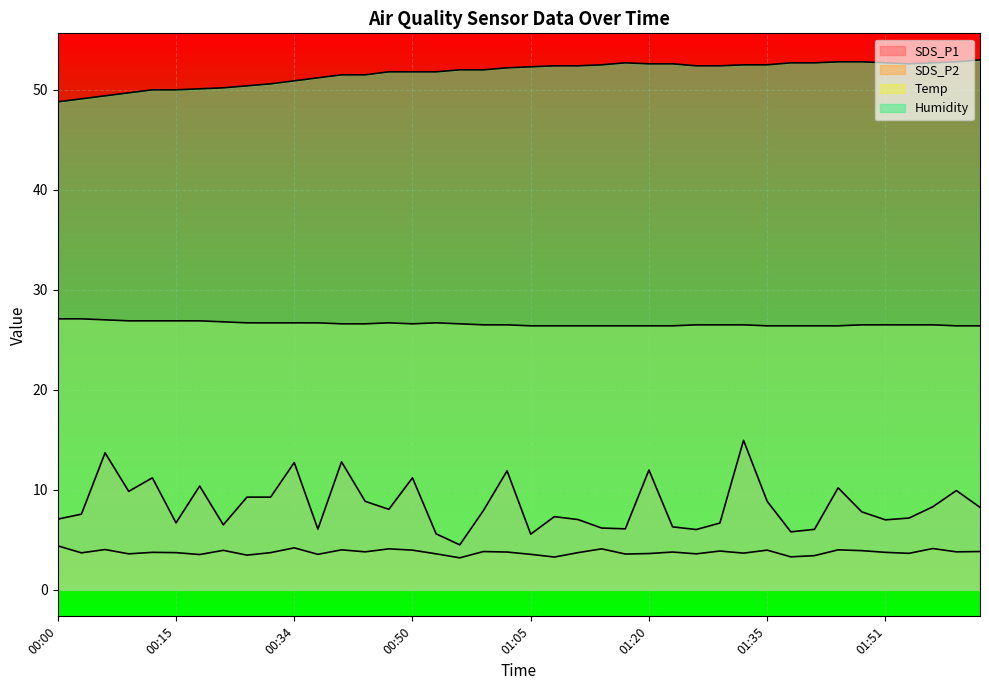

True or false: SDS_P2 and Humidity intersect in this chart.

False